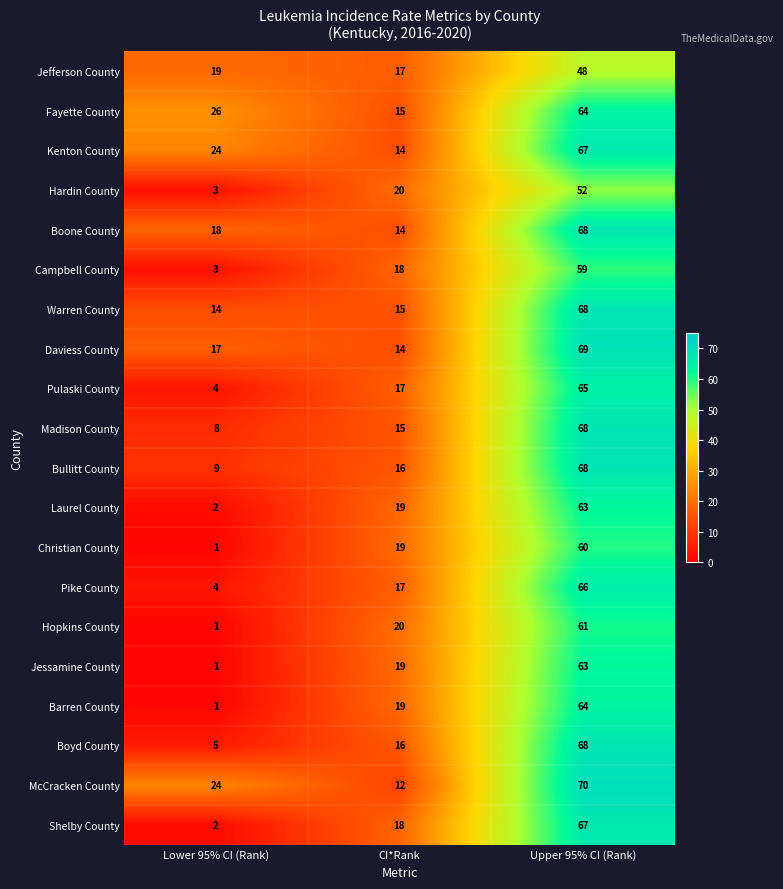

Which series has the largest total across all categories?

McCracken County